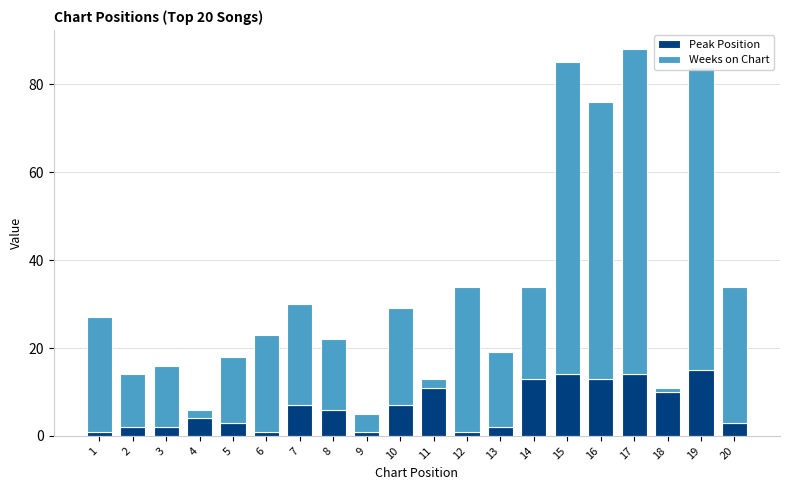

What are all the series names shown in the legend?

Peak Position, Weeks on Chart